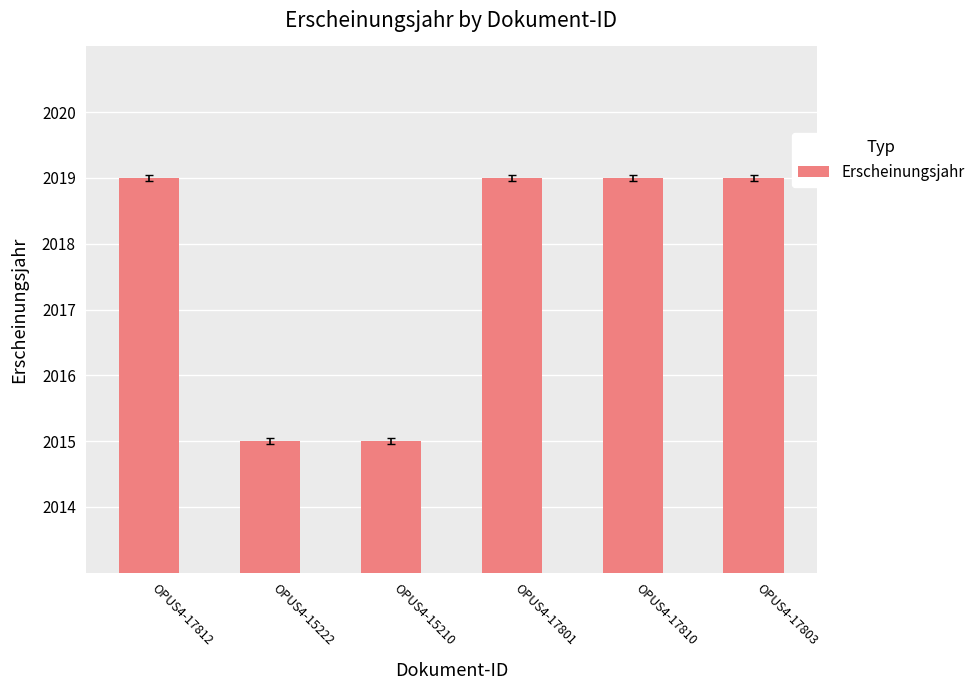

Reading right to left, list all the values displayed in this chart.

OPUS4-17803=2019	OPUS4-17810=2019	OPUS4-17801=2019	OPUS4-15210=2015	OPUS4-15222=2015	OPUS4-17812=2019